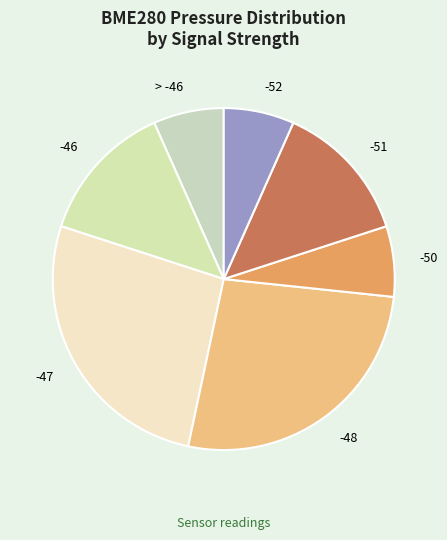

Between -46 and -48, which is larger?

-48